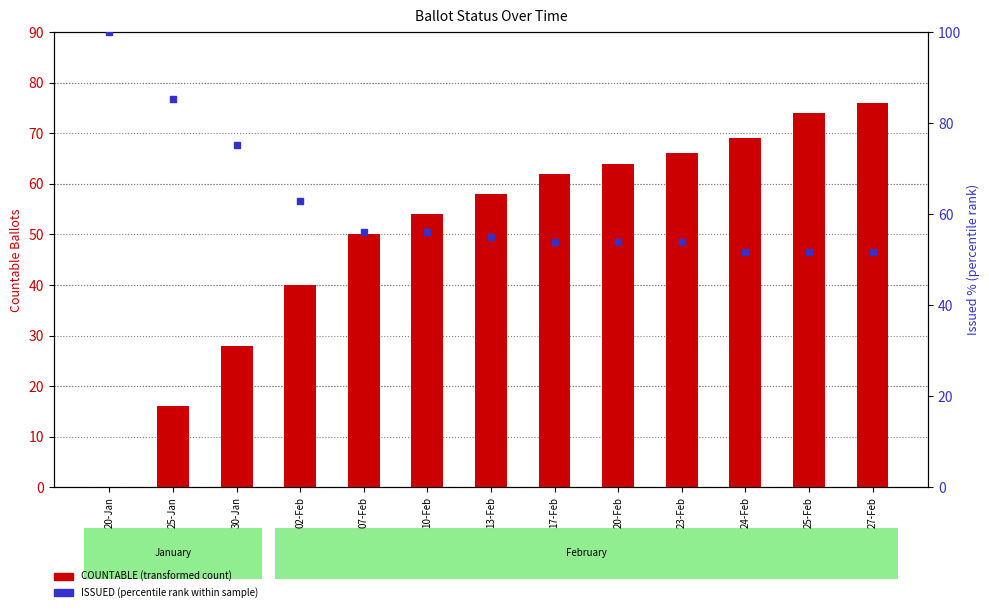

Which series reaches the maximum Y coordinate?

ISSUED (percentile rank)